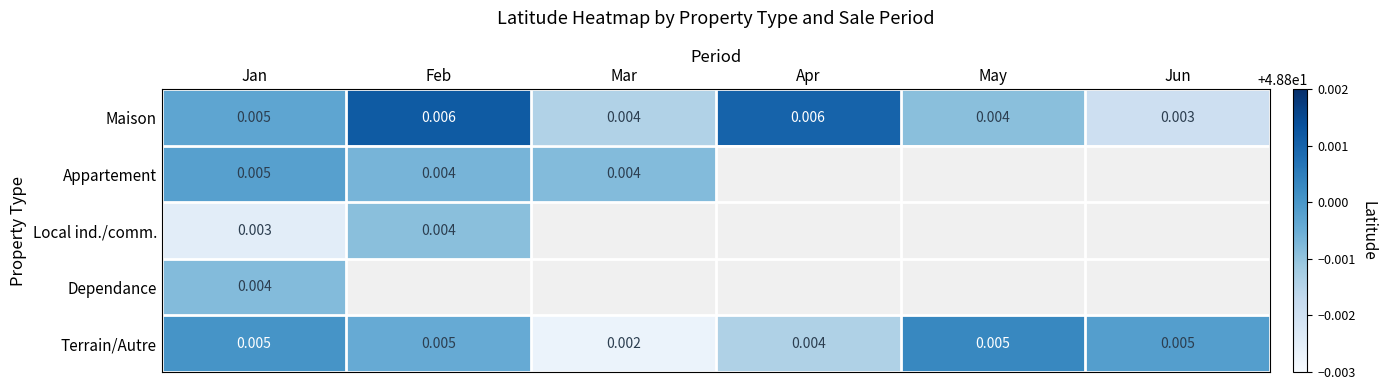

At which label does Maison reach its minimum?

Jun